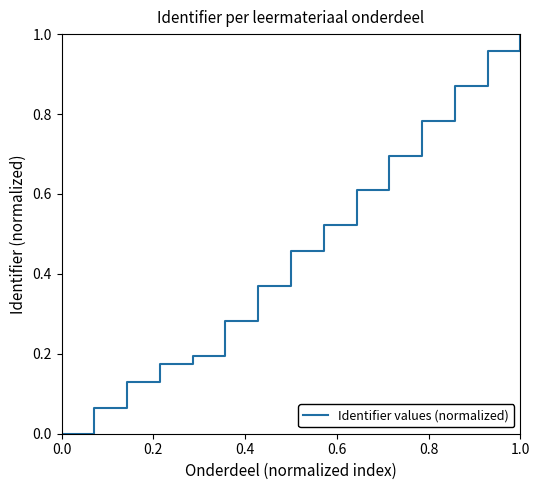

True or false: the data shows 0.0 at 0.0.

True